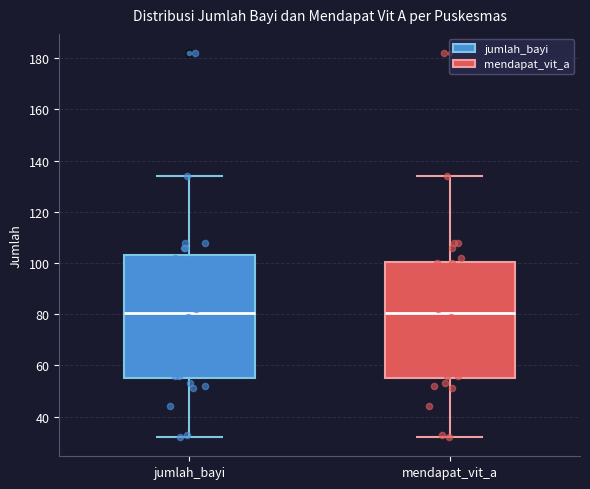

Which box is the tallest, from its lower edge to its upper edge?

jumlah_bayi